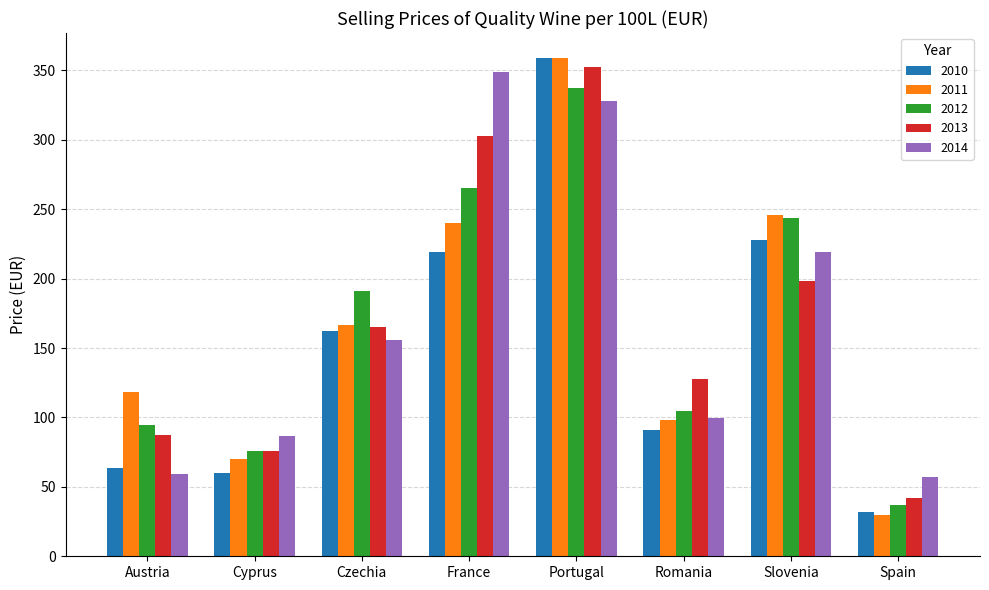

What is the difference between the maximum and minimum values in the 2011 series?

329.6